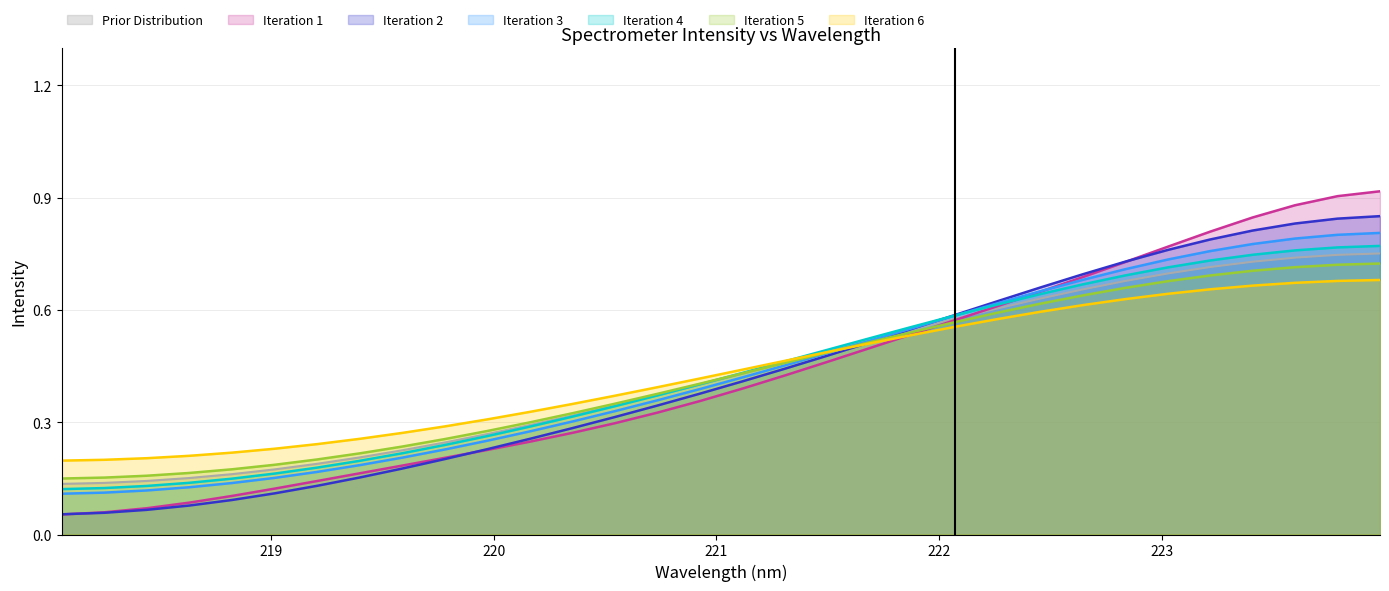

What is the sum of all values?

13.6